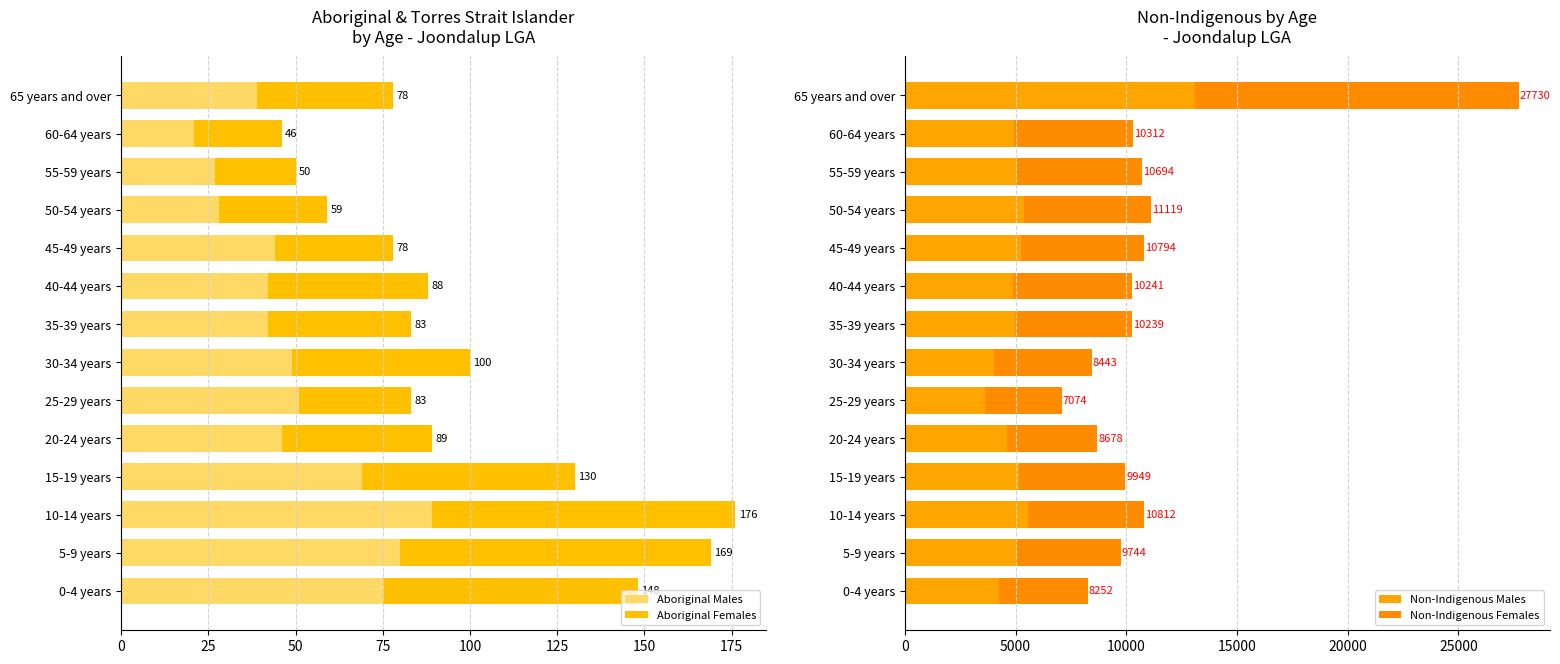

The value of Aboriginal Females at 25-29 years is 32. True or false?

True